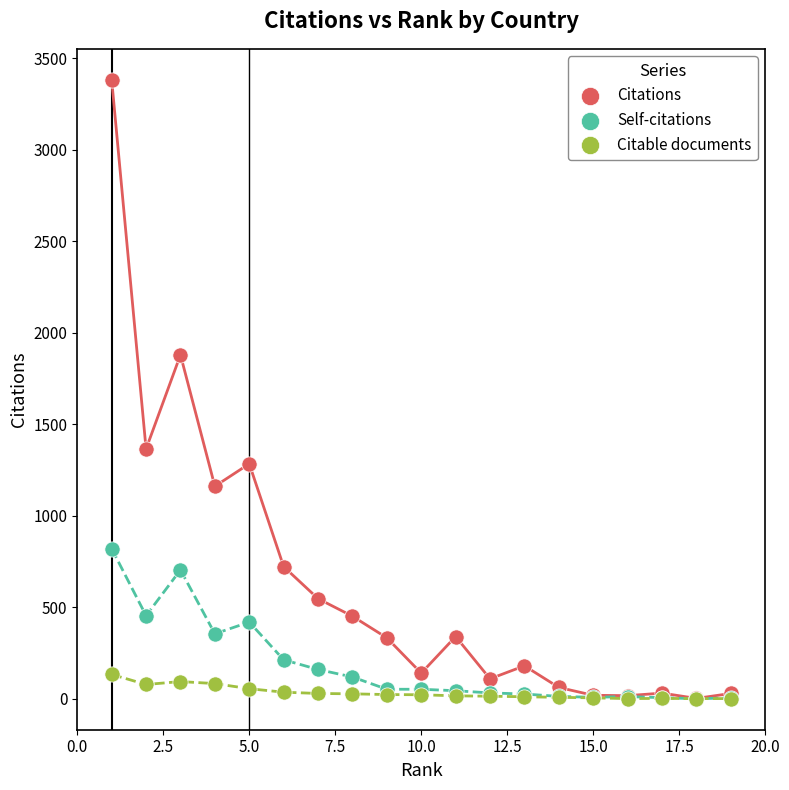

Which series has the largest Y range (max minus min)?

Citations